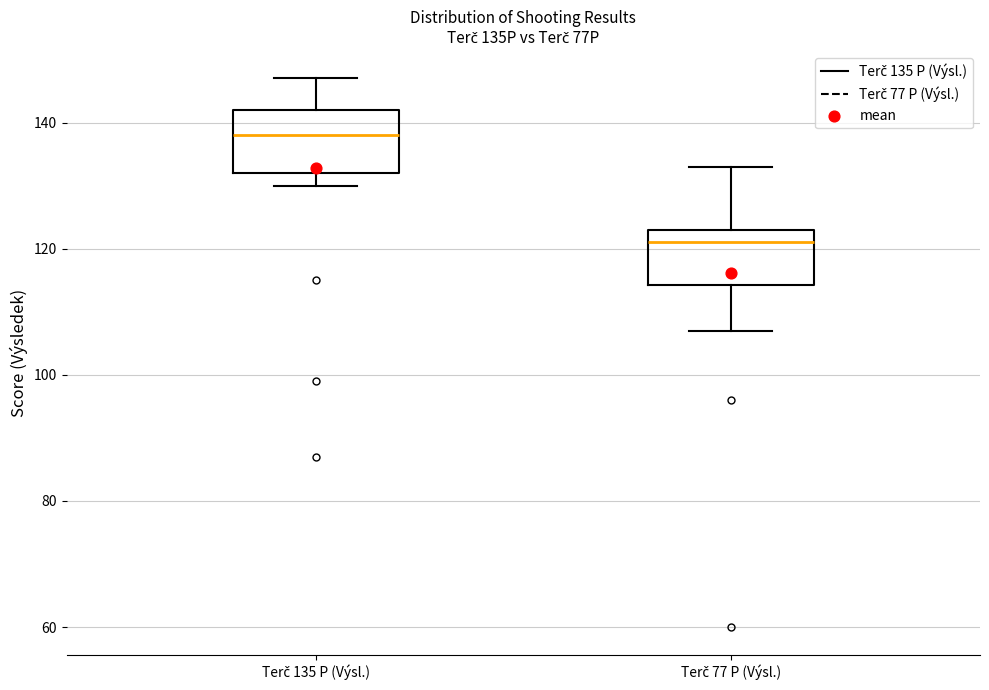

Reading left to right, read every box against the y-axis: the position of its median line, the range the box covers, and the ends of its whiskers. The values are not printed on the chart, so give them approximately, as read against the axis.

Terč 135 P (Výsl.): median 138, box 132 to 142, whiskers 130 to 148
Terč 77 P (Výsl.): median 122, box 114 to 124, whiskers 108 to 134